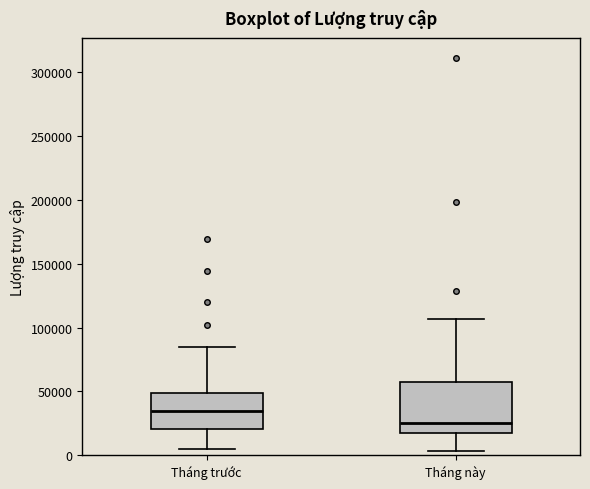

Comparing the boxes themselves (not the whiskers), which one is the tallest?

Tháng này